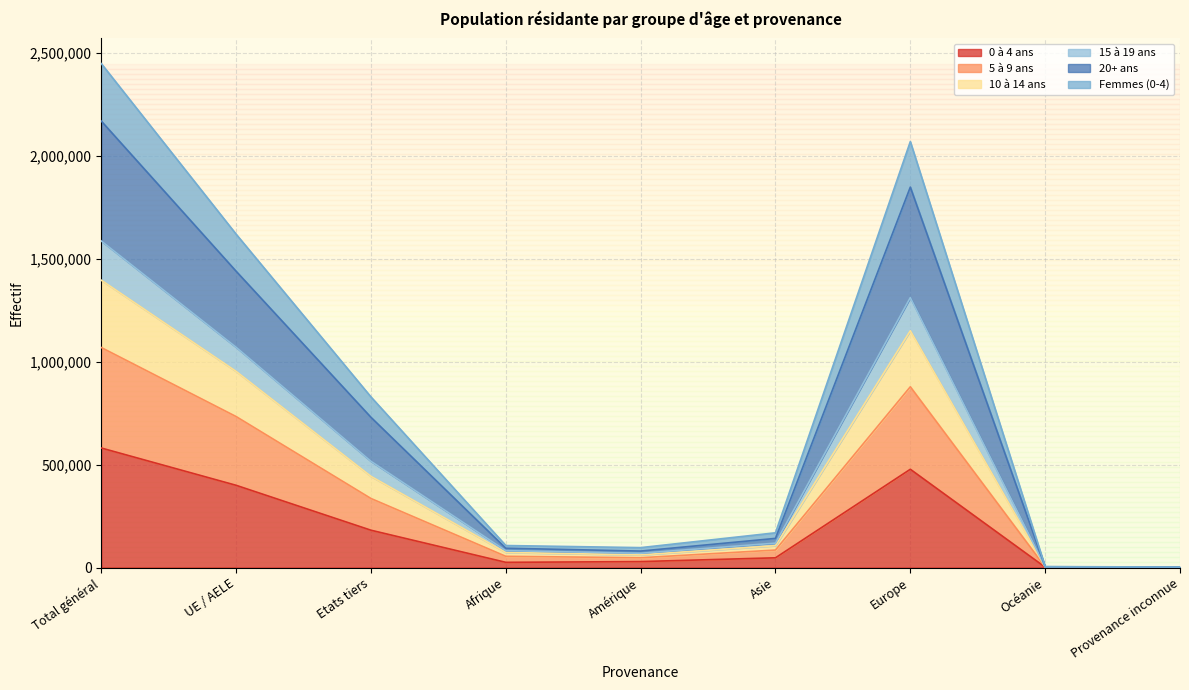

The 5 à 9 ans series shows 297821 at Etats tiers. True or false?

False